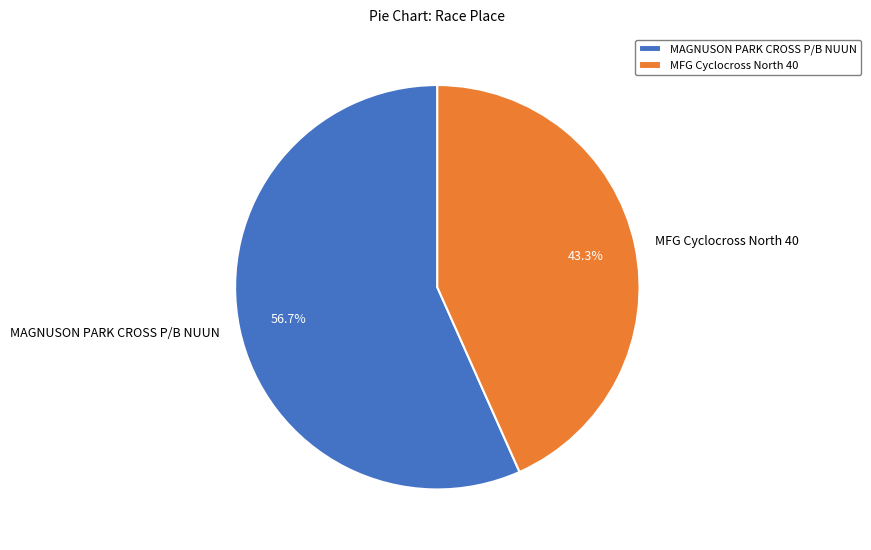

Is it true that MAGNUSON PARK CROSS P/B NUUN is 66% of the pie?

False